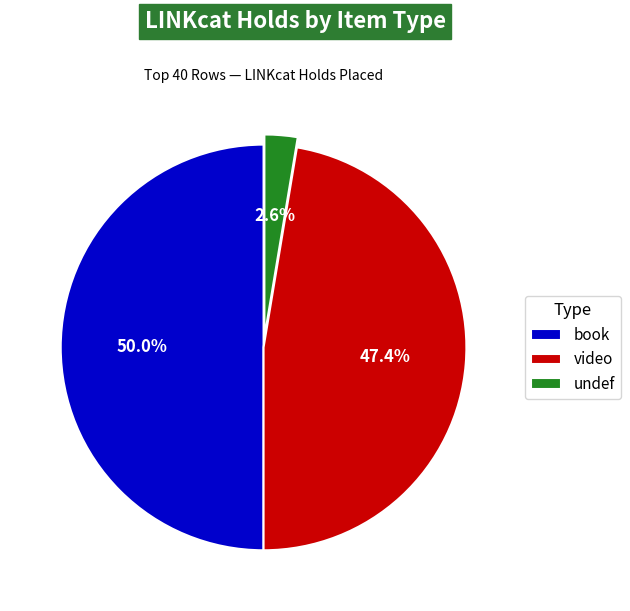

Which has a higher value, undef or book?

book